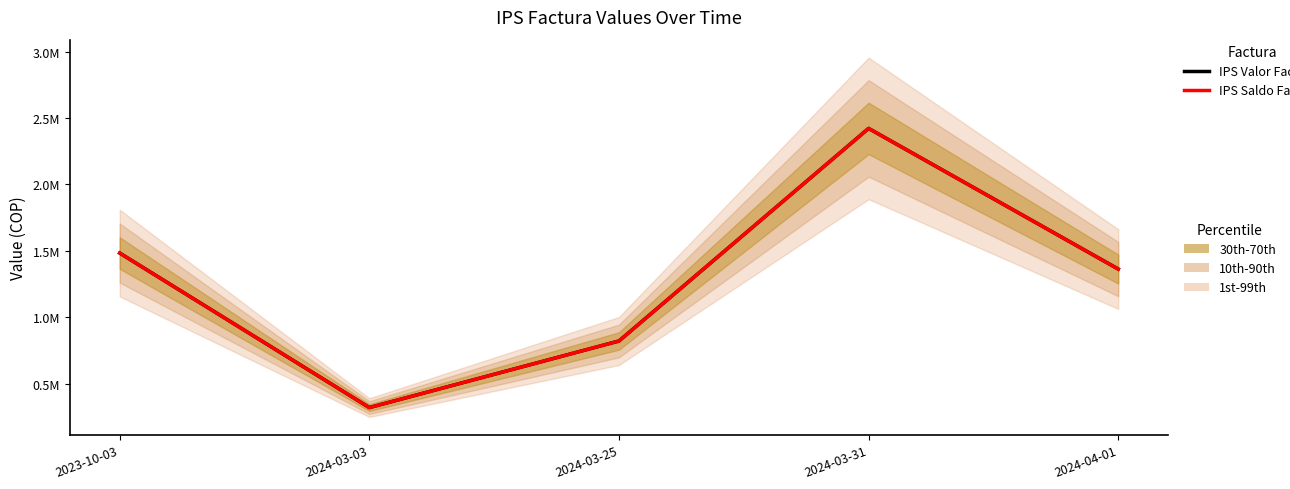

Which series has the widest spread of values?

IPS Valor Factura